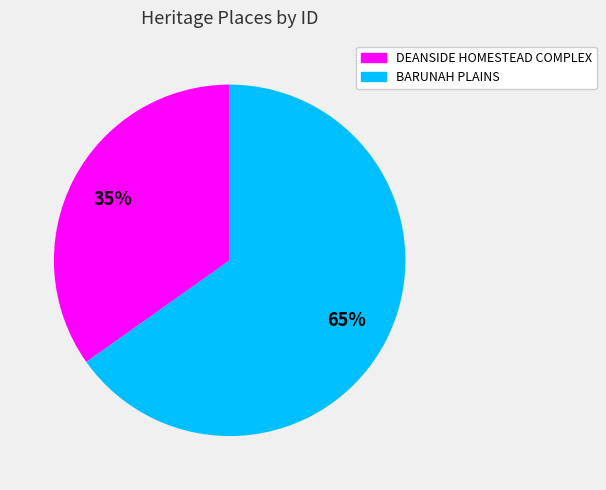

The BARUNAH PLAINS slice represents 79% of the pie. True or false?

False